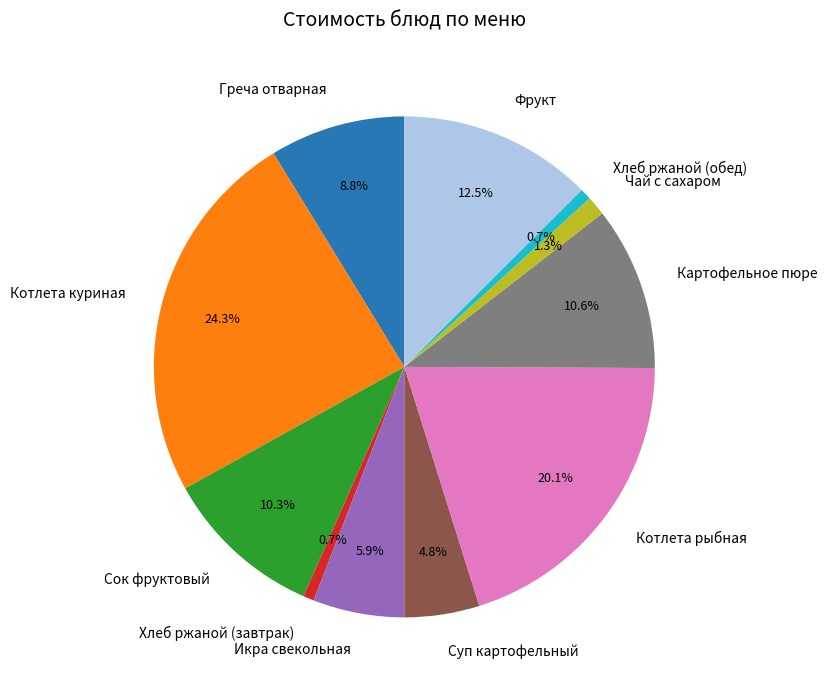

Which slice is the largest?

Котлета куриная